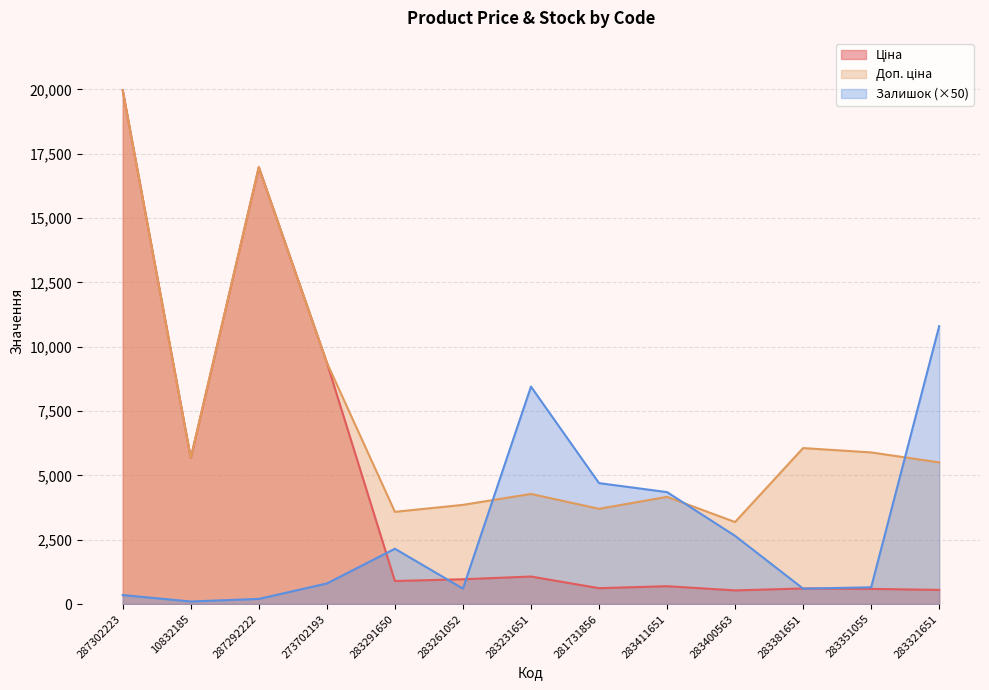

List the labels in order of Залишок value, smallest first.

10832185, 287292222, 287302223, 283261052, 283381651, 283351055, 273702193, 283291650, 283400563, 283411651, 281731856, 283231651, 283321651